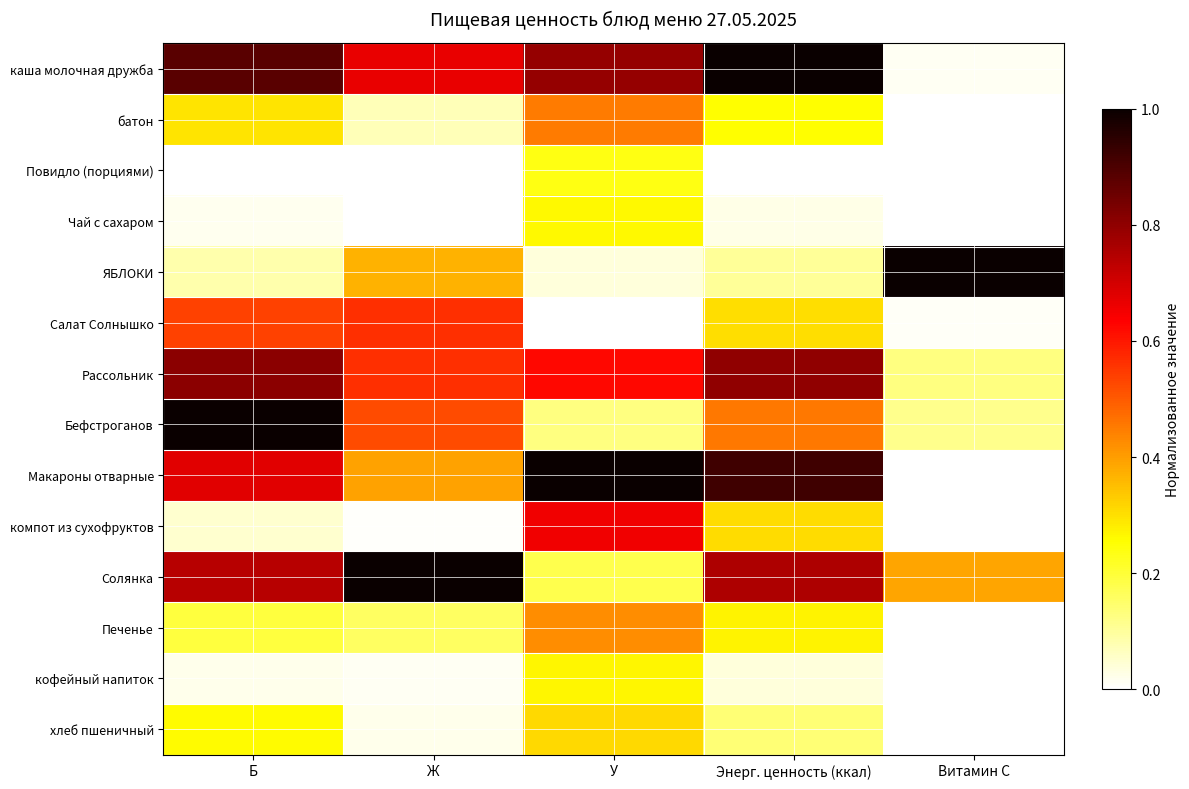

What is the maximum value shown in the chart?

1.0